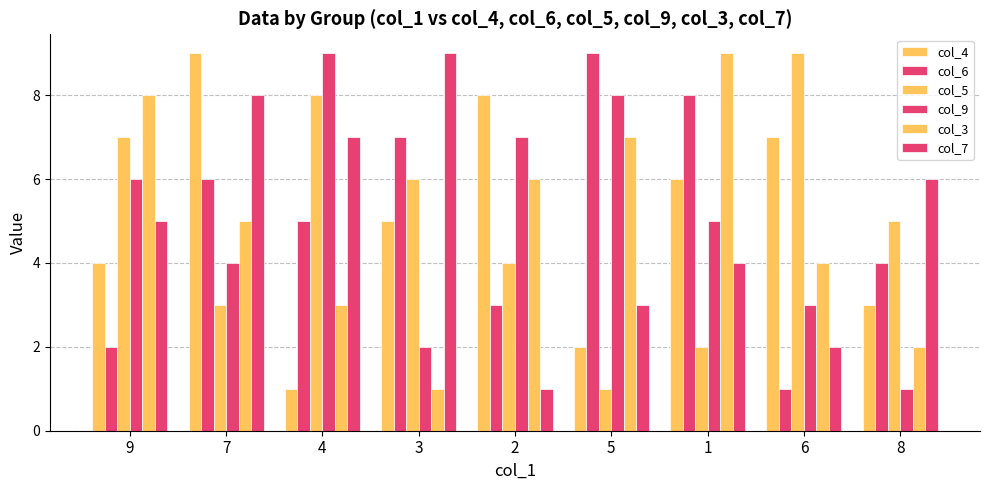

The col_3 series shows 2 at 8. True or false?

True